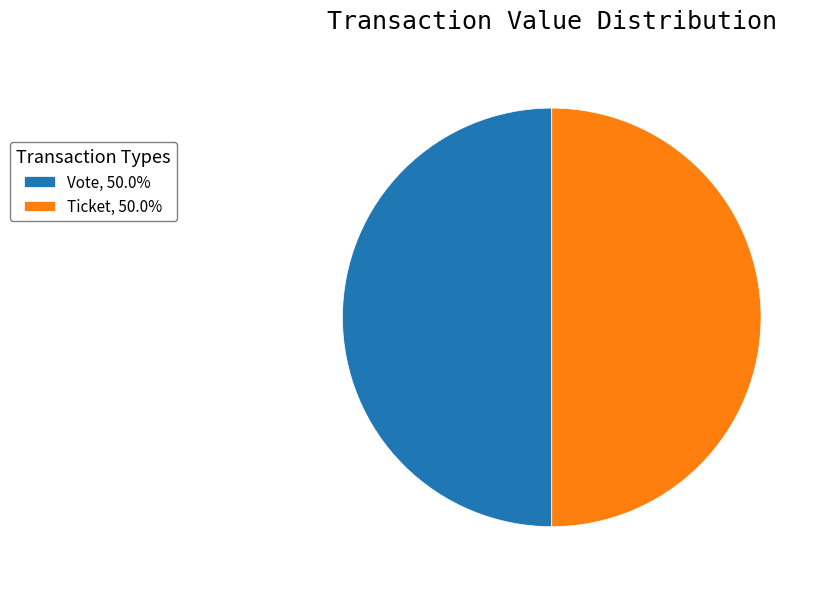

What is the ratio of the value at Vote, 50.0% to the value at Ticket, 50.0%?

1.0